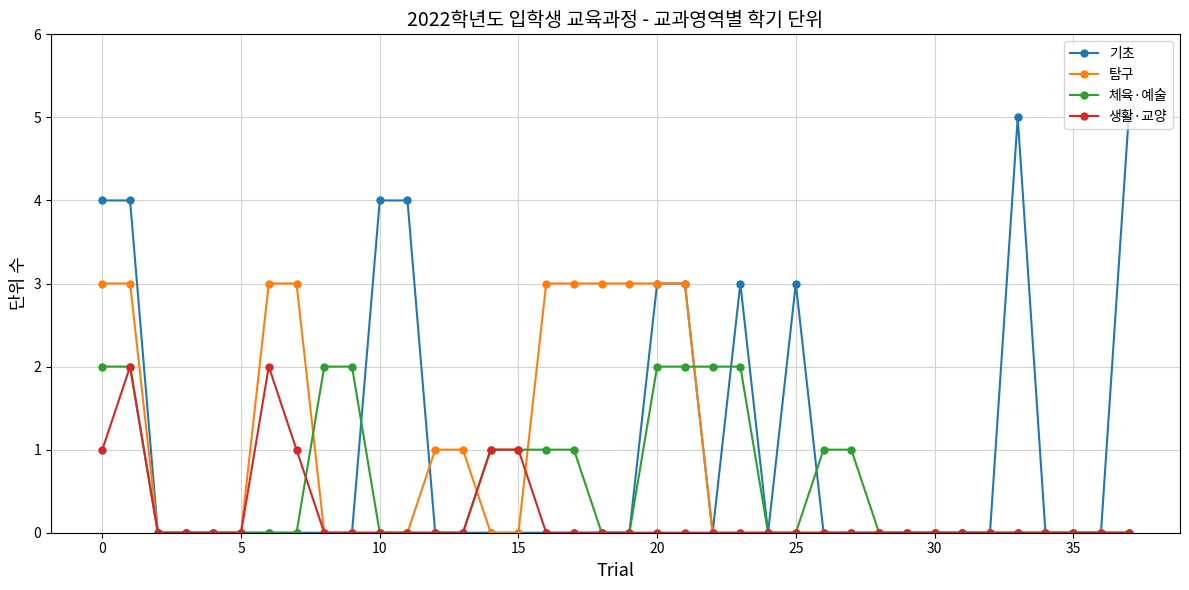

What is the maximum value shown in the chart?

5